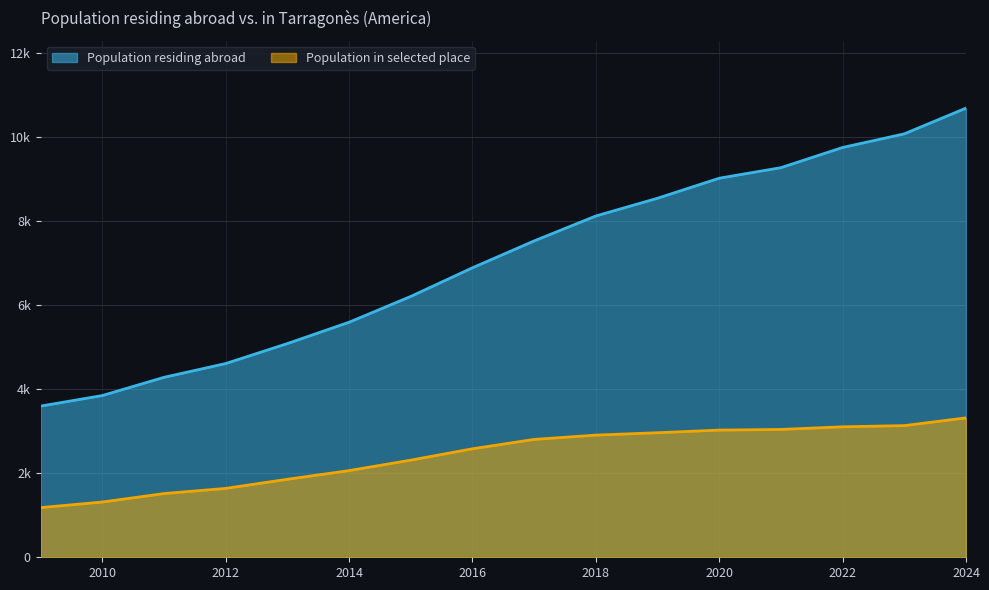

Does the chart display data point markers on the line(s)?

No